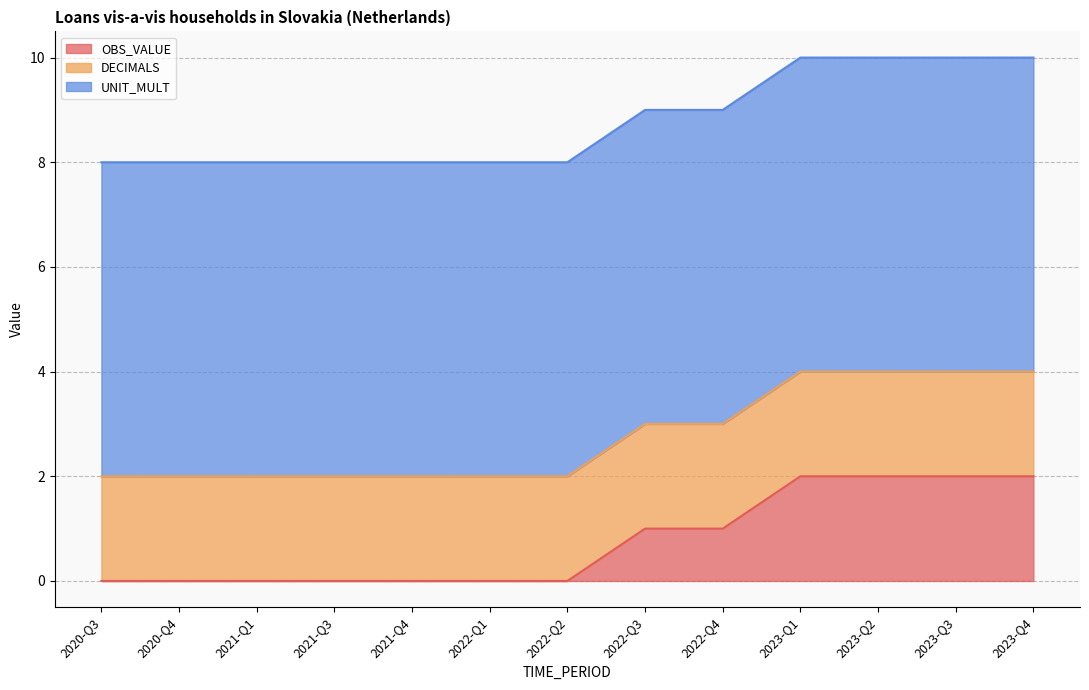

Which category has the lowest value across all series?

2020-Q3